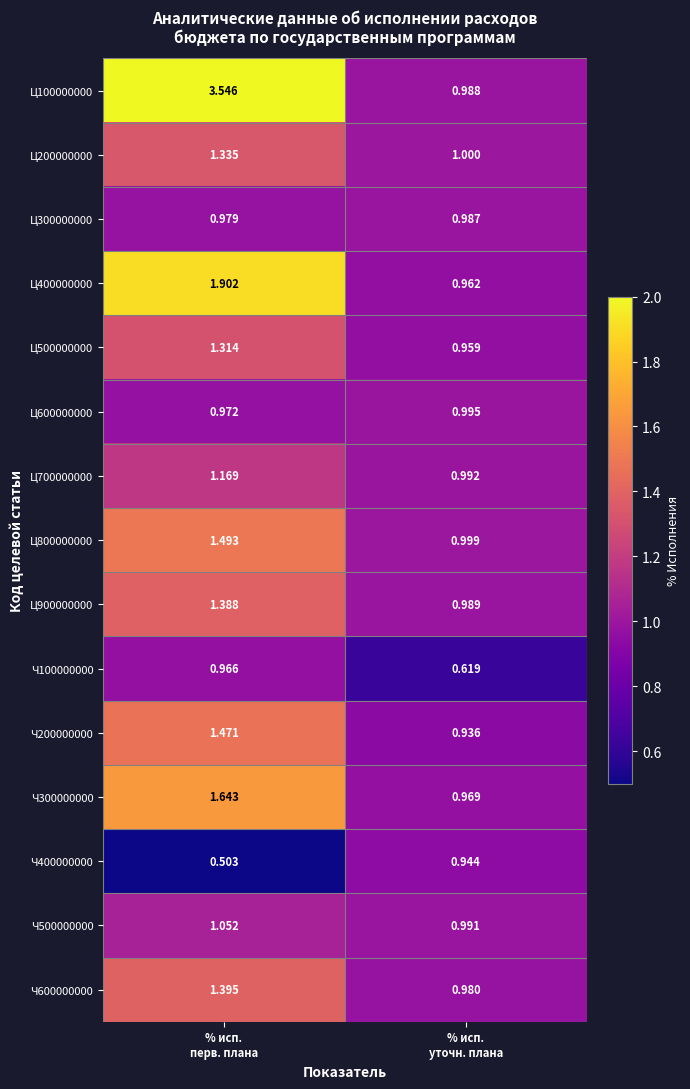

How many series are shown in this chart?

15